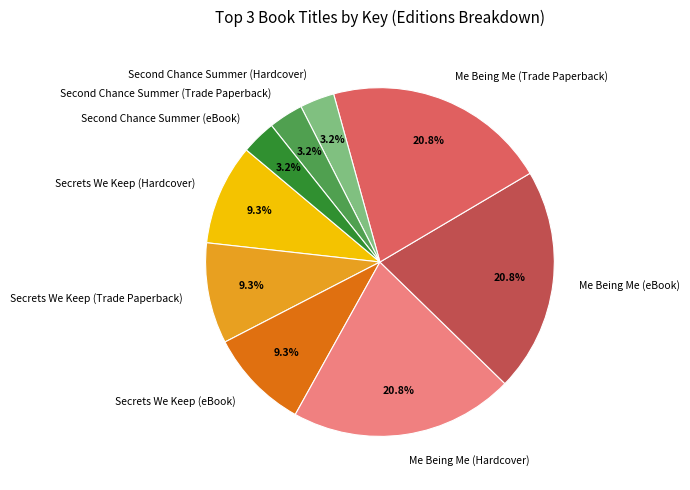

What is the ratio of the value at Secrets We Keep (Hardcover) to the value at Secrets We Keep (eBook)?

1.0